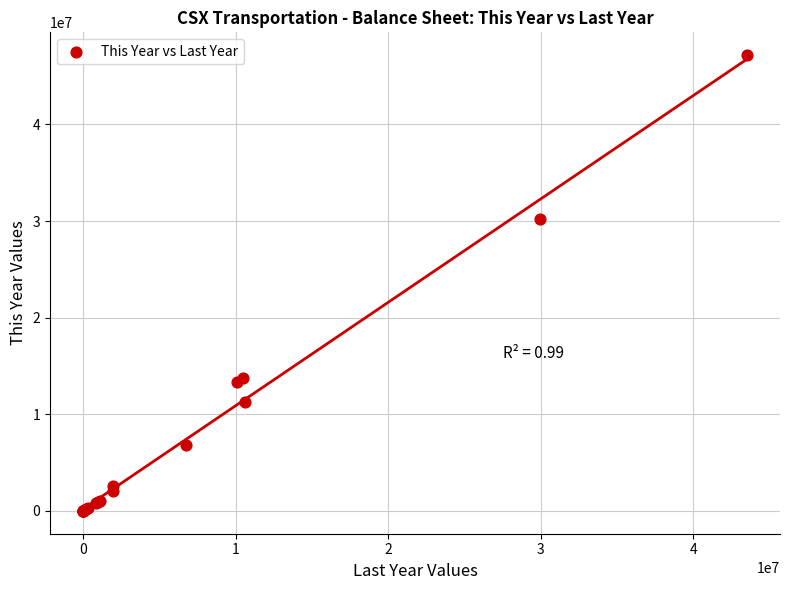

What Y value in the scatter plot is closest to 23584852?

30241790